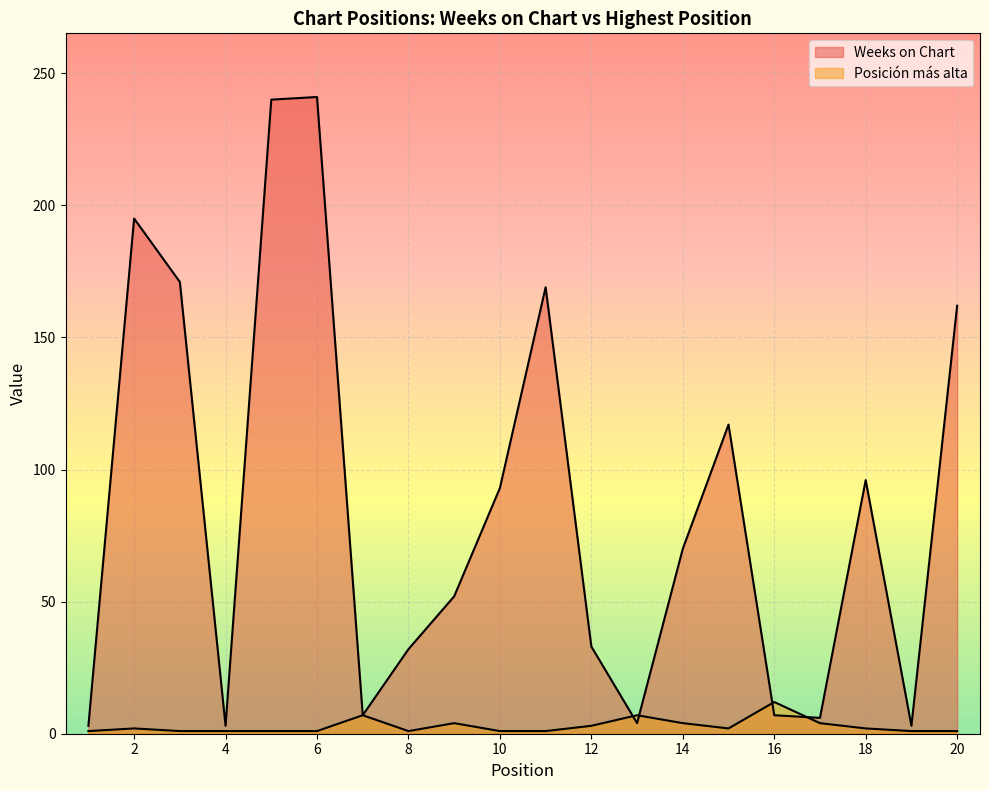

True or false: Weeks on Chart has a value of 241 at 6.

True